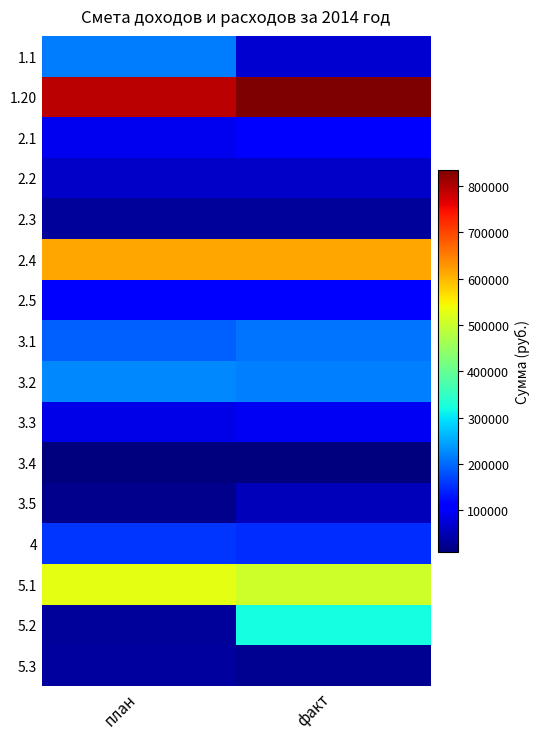

Which series has the largest total across all categories?

1.20